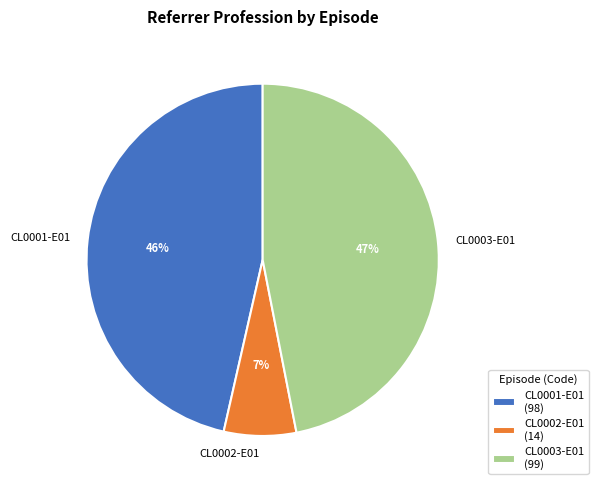

Count the number of slices in the pie.

3